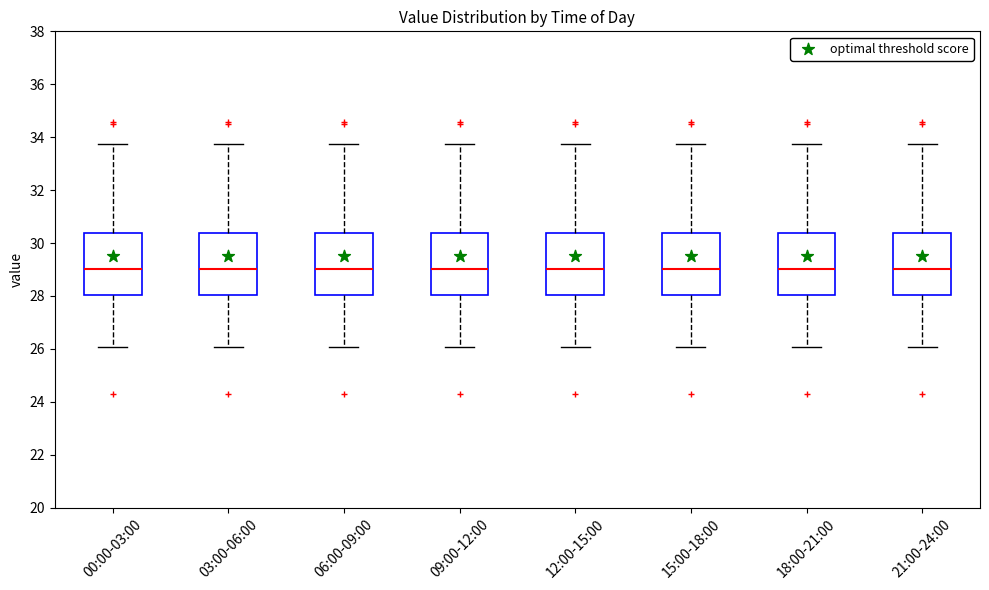

Reading left to right, transcribe this box plot: for each box, give where its median line is, the range the box spans, and where its two whiskers end, as read against the y-axis. The values are not printed on the chart, so give them approximately, as read against the axis.

00:00-03:00: median 29.0, box 28.0 to 30.4, whiskers 26.0 to 33.8
03:00-06:00: median 29.0, box 28.0 to 30.4, whiskers 26.0 to 33.8
06:00-09:00: median 29.0, box 28.0 to 30.4, whiskers 26.0 to 33.8
09:00-12:00: median 29.0, box 28.0 to 30.4, whiskers 26.0 to 33.8
12:00-15:00: median 29.0, box 28.0 to 30.4, whiskers 26.0 to 33.8
15:00-18:00: median 29.0, box 28.0 to 30.4, whiskers 26.0 to 33.8
18:00-21:00: median 29.0, box 28.0 to 30.4, whiskers 26.0 to 33.8
21:00-24:00: median 29.0, box 28.0 to 30.4, whiskers 26.0 to 33.8